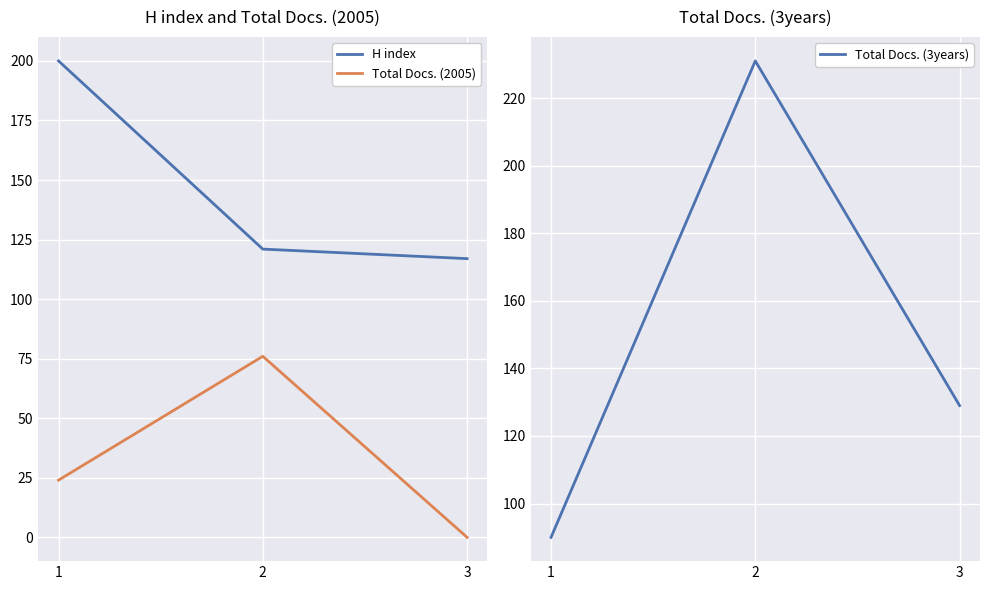

Which category has the highest value in the H index series?

1